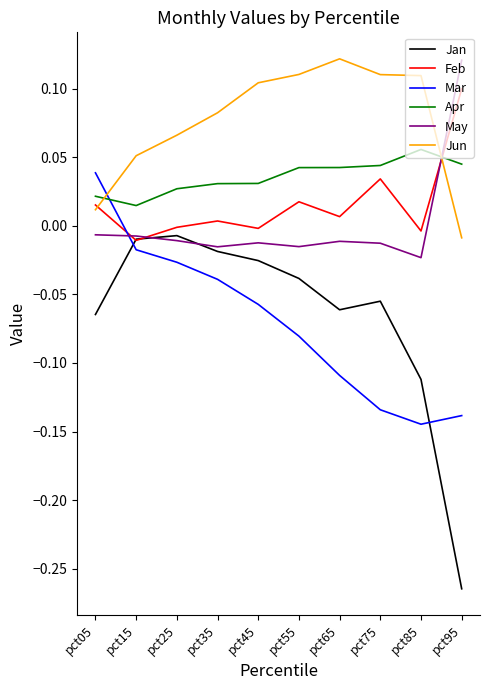

Which series ends up on top after the final intersection of May and Jun?

May